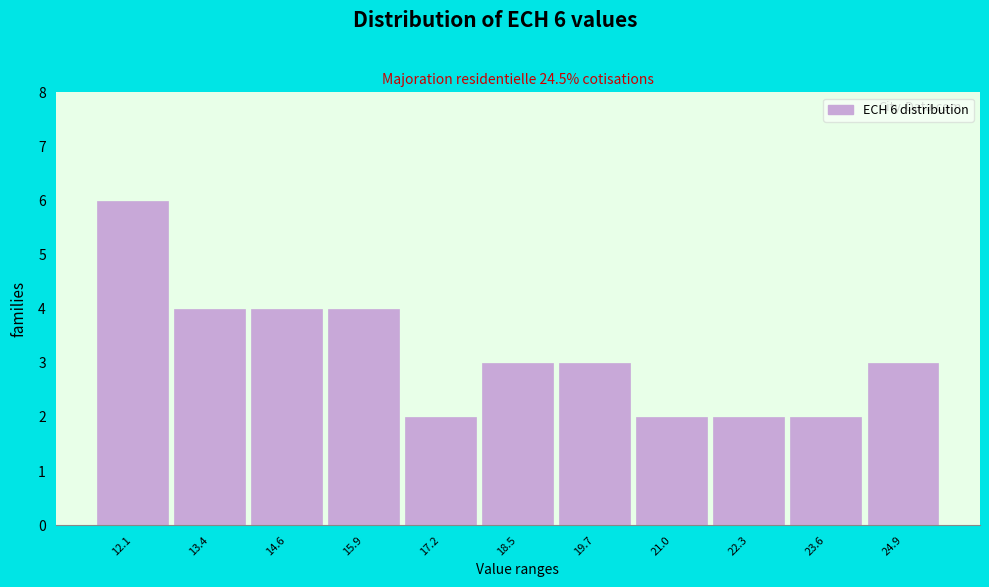

Reading left to right, transcribe all the data shown in this chart.

6	4	4	4	2	3	3	2	2	2	3